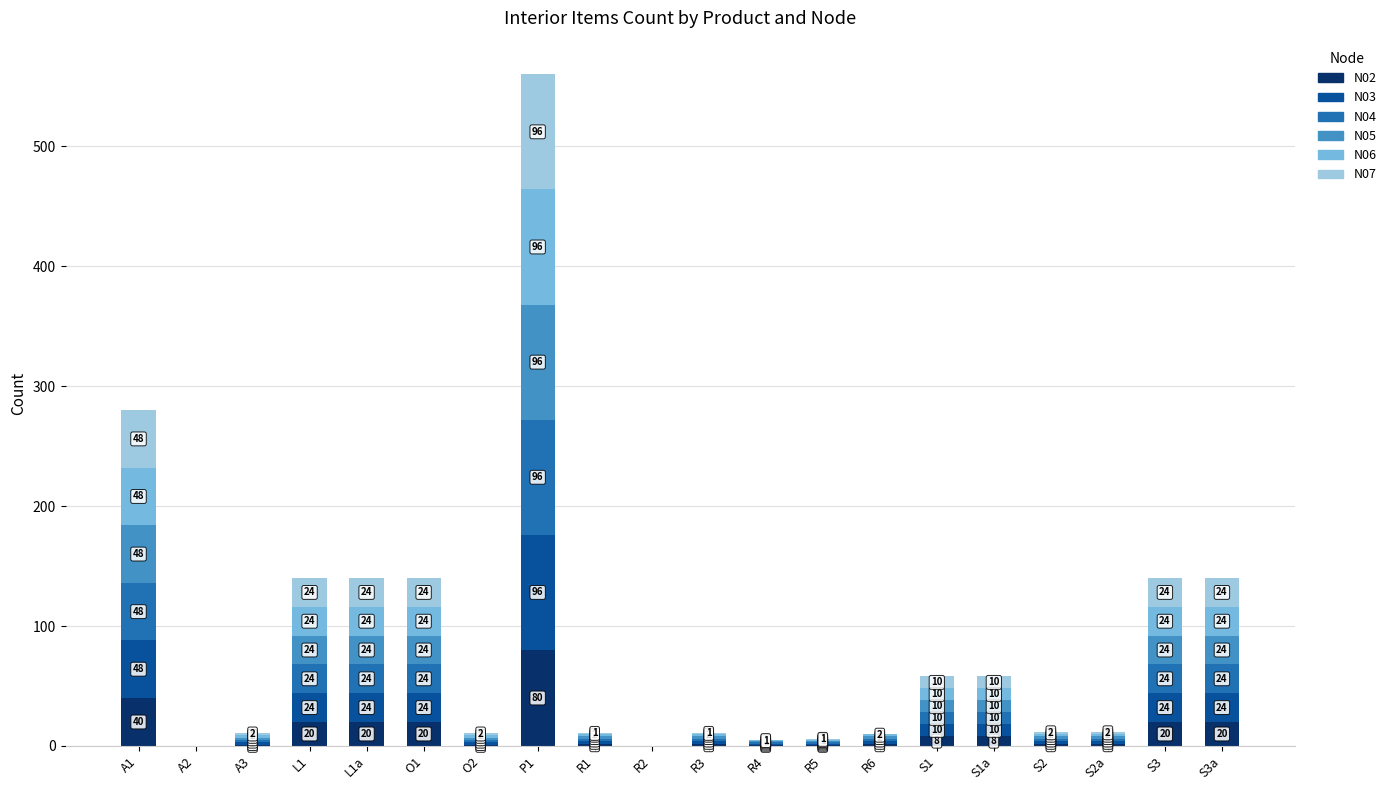

Are the bars grouped side by side (vs. stacked)?

No